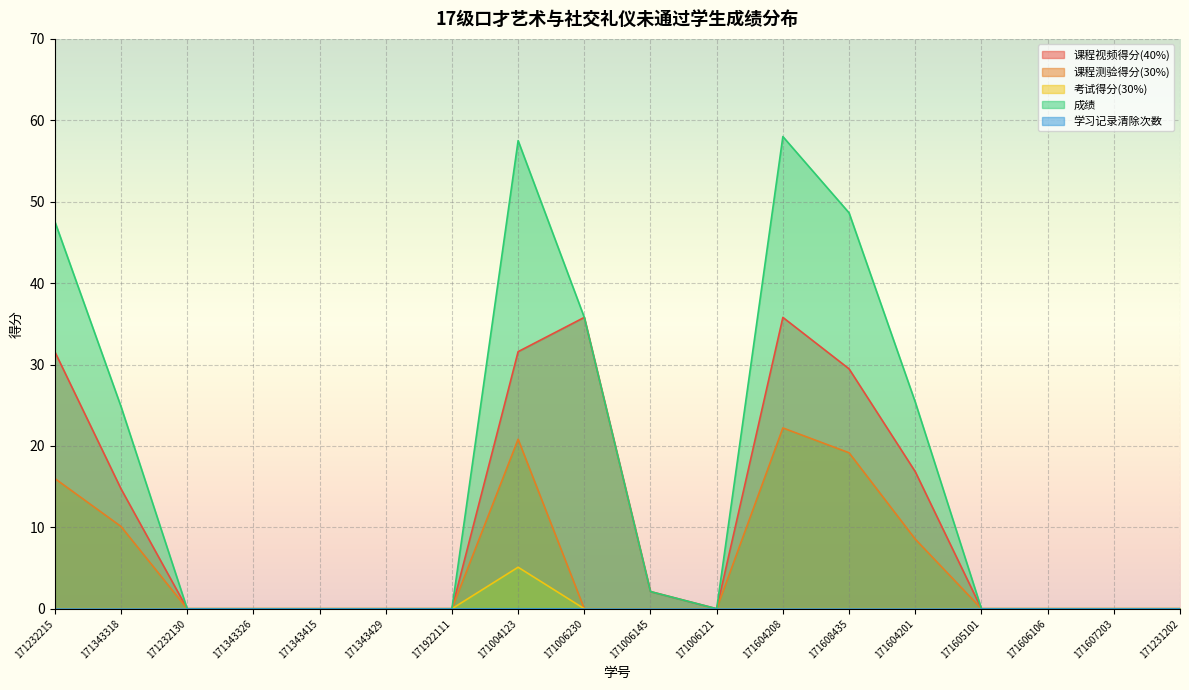

What is the label of the 6th point from the left?

171343429